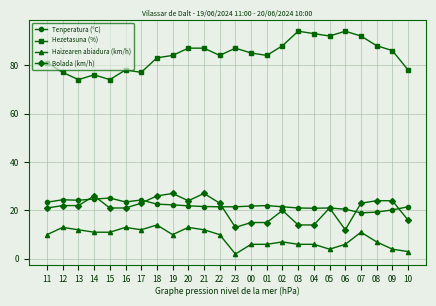

What is the difference between the highest and lowest values at 12?

64.0